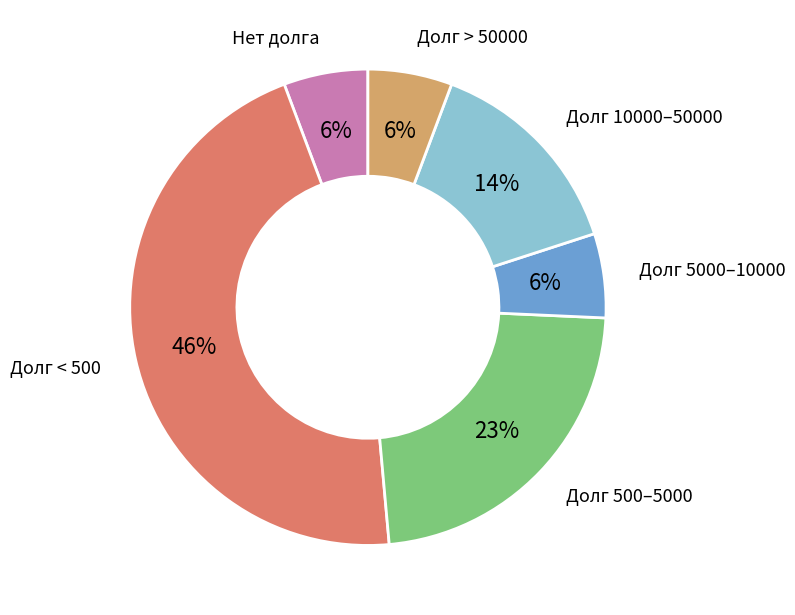

To the nearest percent, what is the average slice percentage?

17%